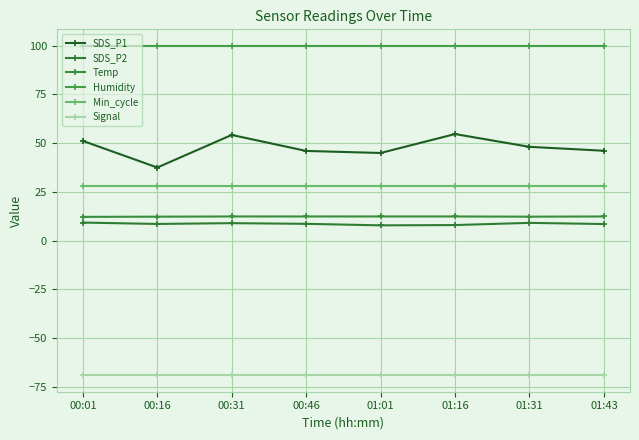

What is the sum of all SDS_P1 values?

382.6